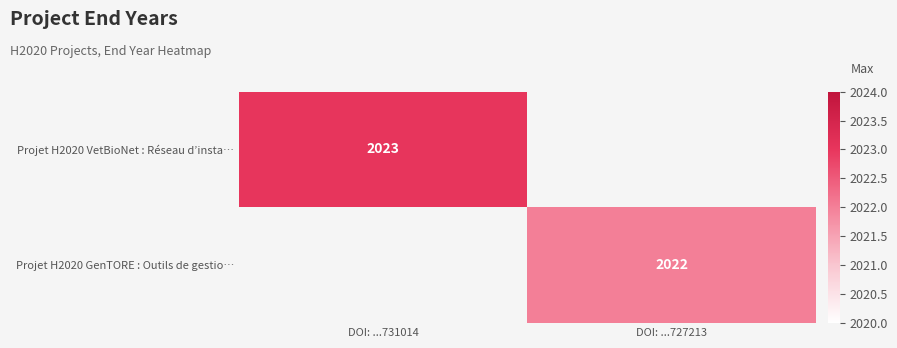

Count the number of categories in the chart.

2